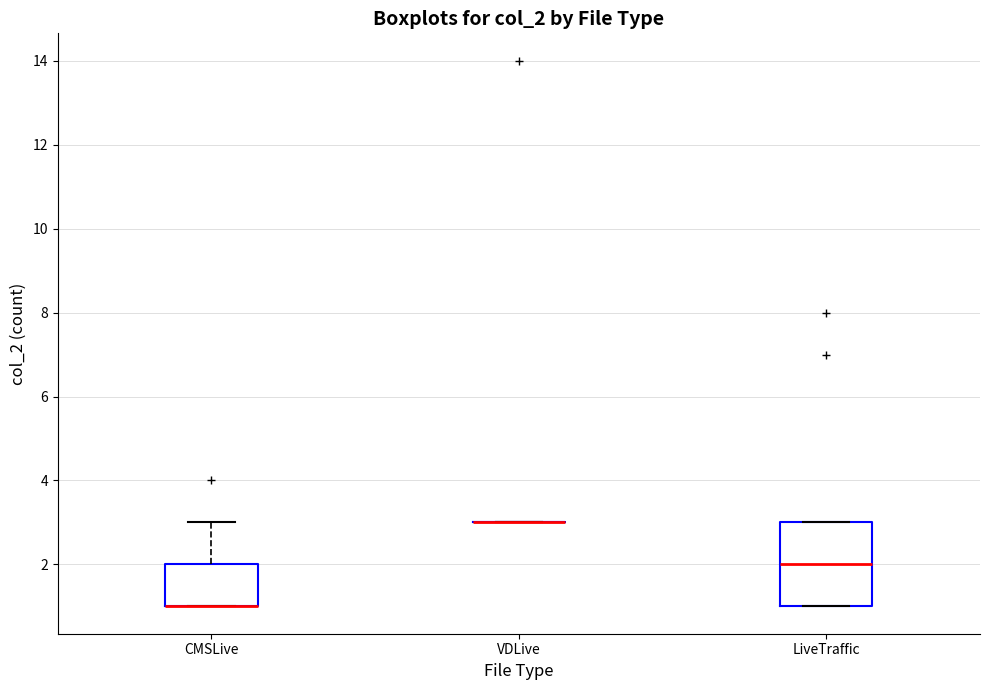

Reading left to right, read every box against the y-axis: the position of its median line, the range the box covers, and the ends of its whiskers. The values are not printed on the chart, so give them approximately, as read against the axis.

CMSLive: median 1 (drawn on the box's lower edge), box 1 to 2, whiskers 1 to 3
VDLive: box collapsed to a line at 3, whiskers 3 to 3
LiveTraffic: median 2, box 1 to 3, whiskers 1 to 3